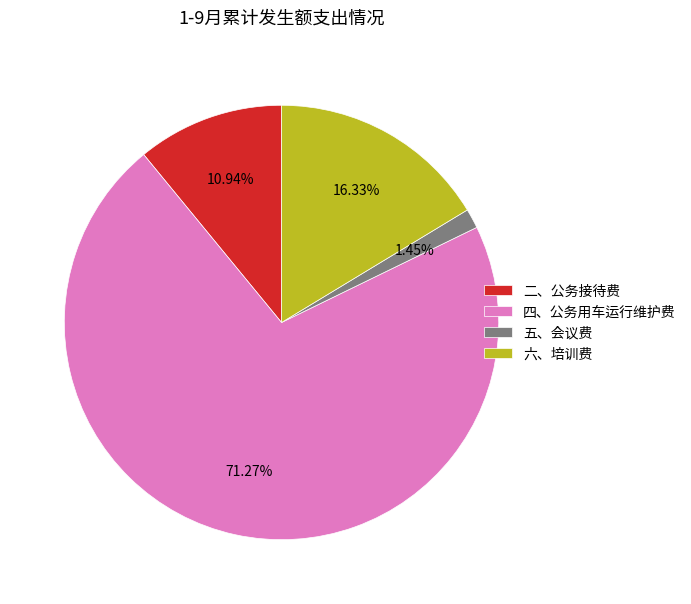

To the nearest percent, what is the difference between the largest and smallest slice percentages?

70%